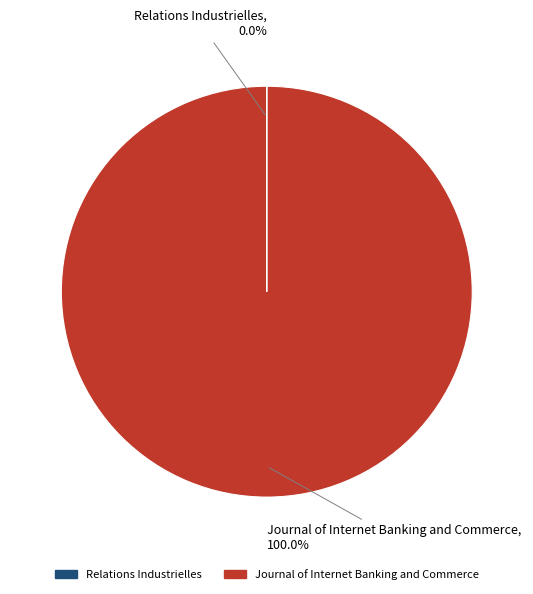

Which category accounts for the majority?

Journal of Internet Banking and Commerce